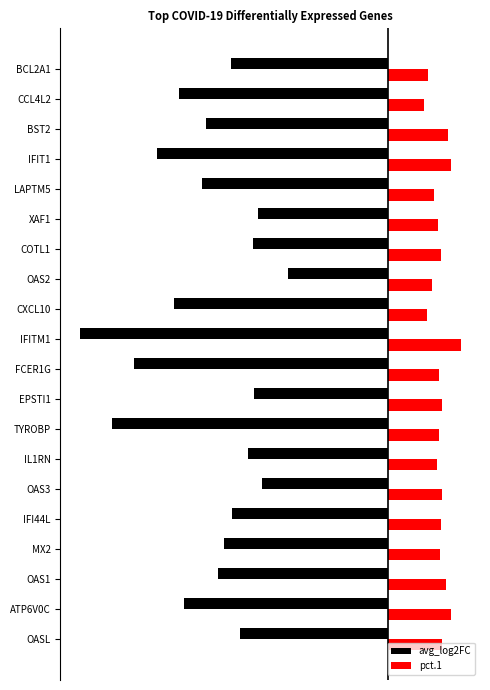

Reading left to right, list all the values displayed in this chart.

avg_log2FC: -1.8	-2.5	-2.1	-2.0	-1.9	-1.6	-1.7	-3.4	-1.7	-3.1	-3.8	-2.7	-1.2	-1.7	-1.6	-2.3	-2.9	-2.3	-2.6	-2.0
pct.1: 0.7	0.8	0.7	0.6	0.7	0.7	0.6	0.6	0.7	0.6	0.9	0.5	0.5	0.7	0.6	0.6	0.8	0.7	0.4	0.5